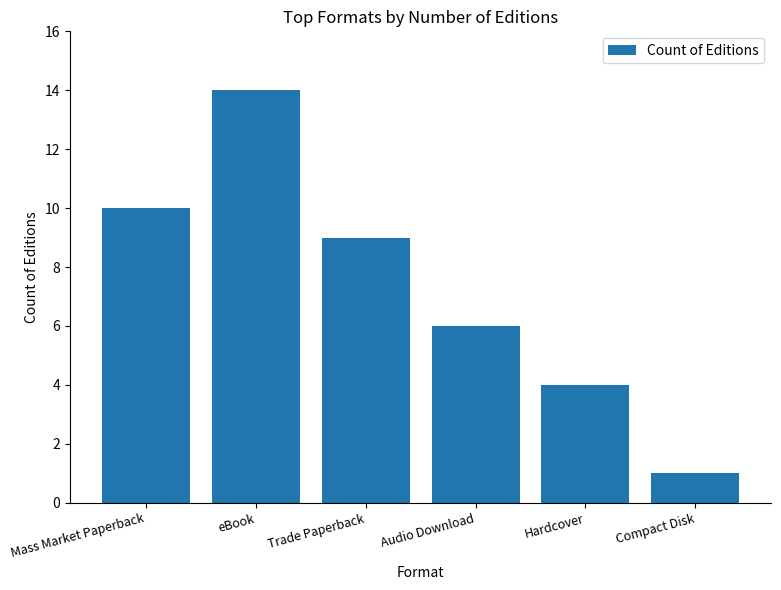

The chart shows a value of 9 at Trade Paperback. True or false?

True